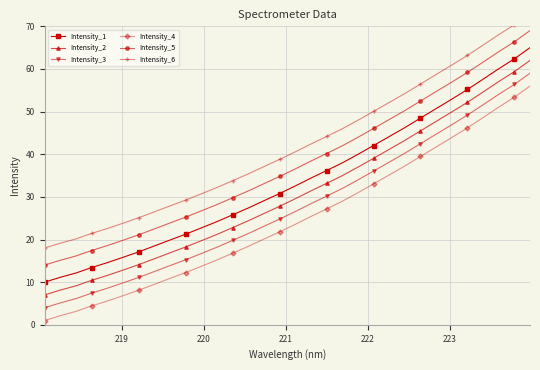

What is the highest value of the Intensity_3 series?

59.0